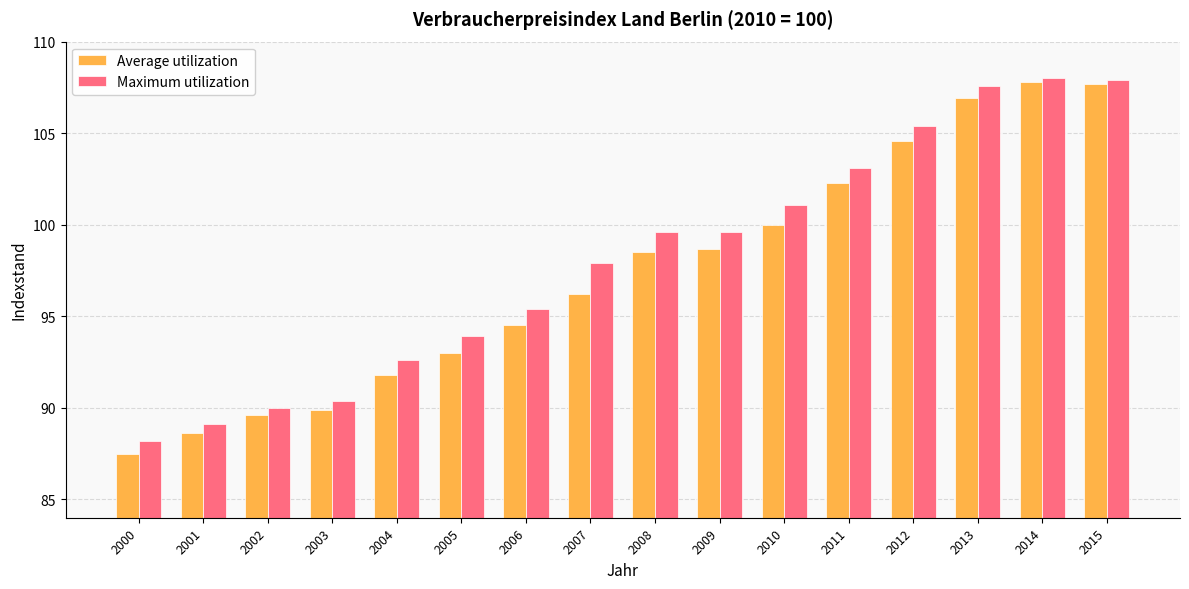

The Average utilization series shows 135.3 at 2007. True or false?

False